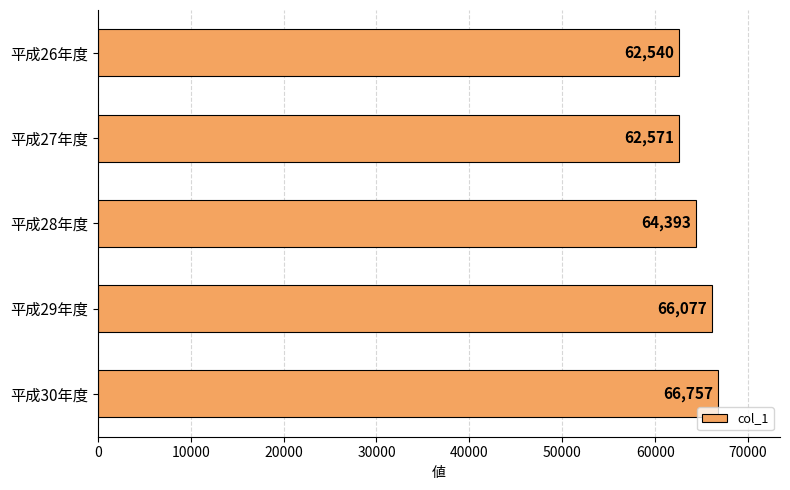

Reading top to bottom, extract all data points from this chart.

平成26年度=62540	平成27年度=62571	平成28年度=64393	平成29年度=66077	平成30年度=66757